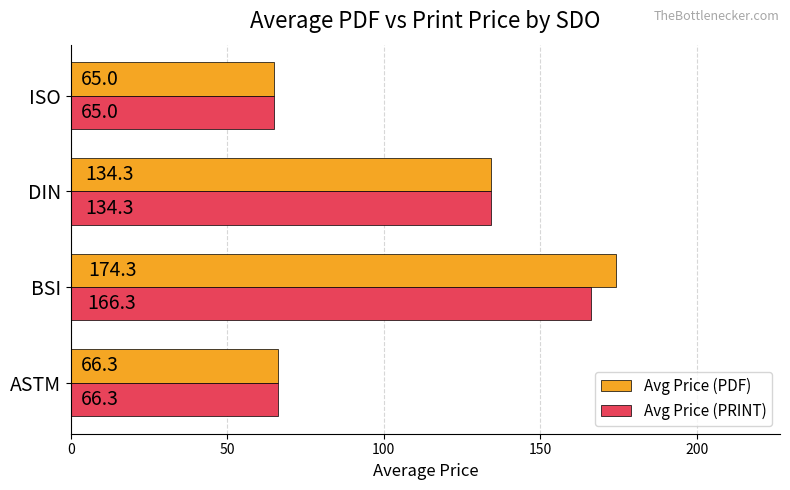

The Avg Price (PRINT) series shows 134.3 at DIN. True or false?

True